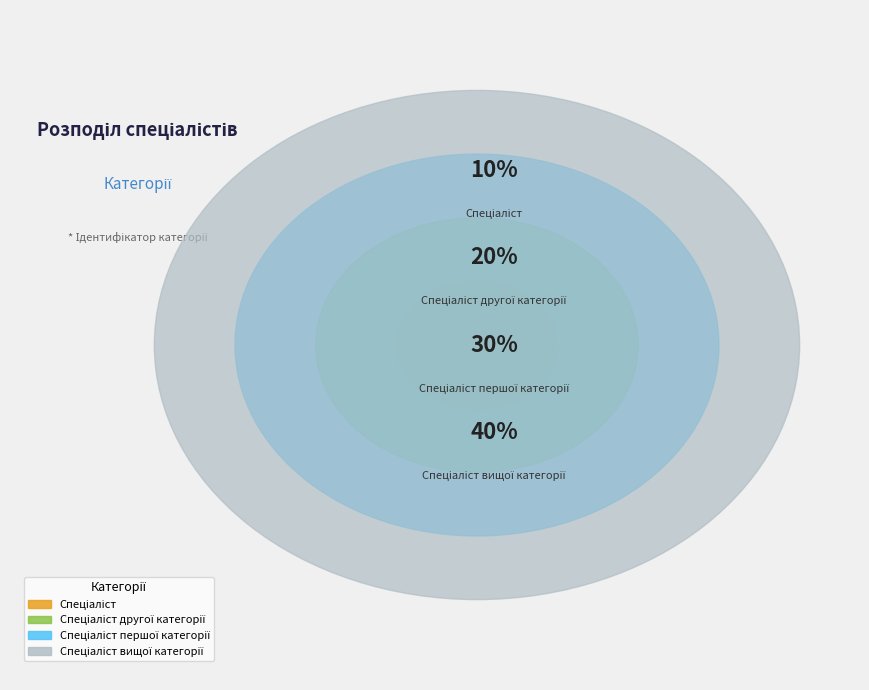

Is it true that Спеціаліст is 1% of the pie?

False